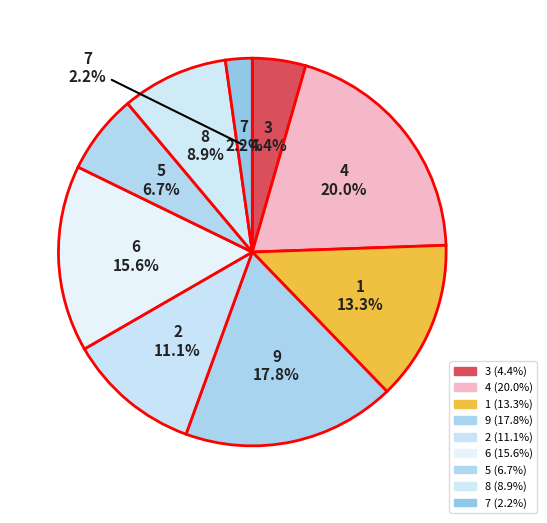

Rank the categories by value from lowest to highest.

7, 3, 5, 8, 2, 1, 6, 9, 4